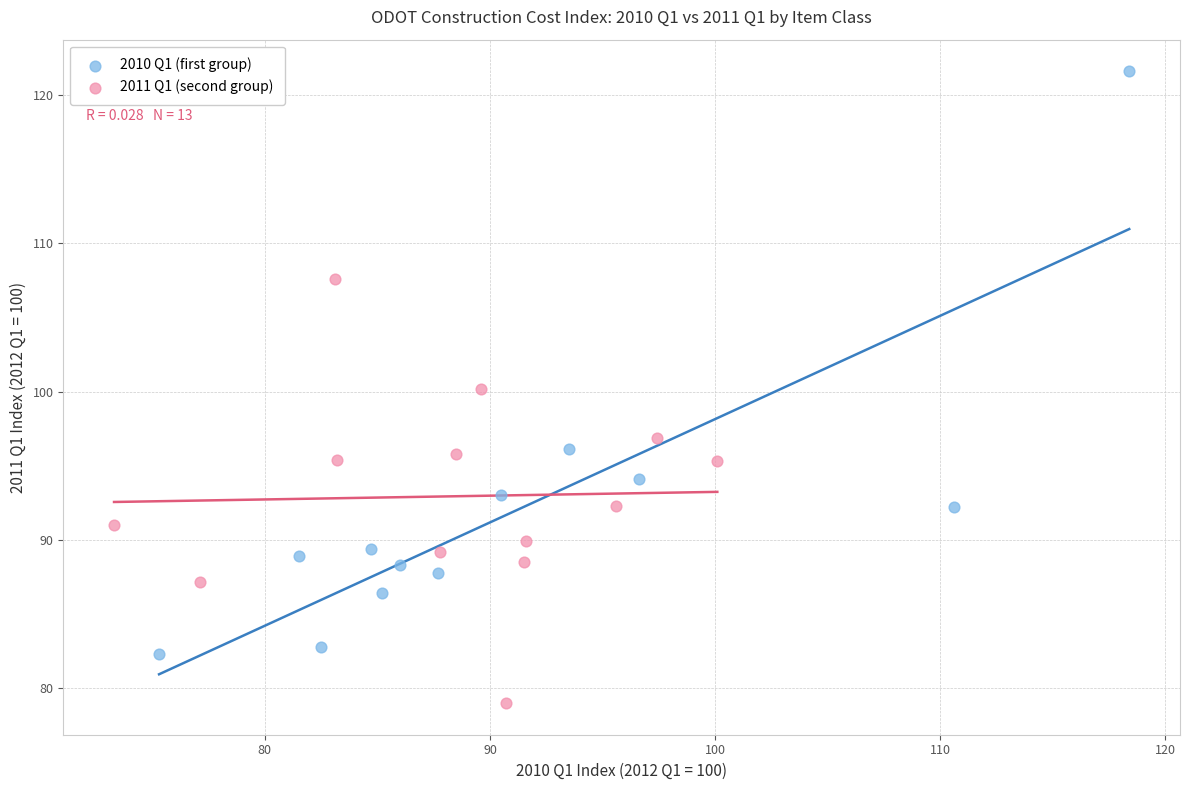

Which series reaches the minimum Y coordinate?

2011 Q1 (second group)